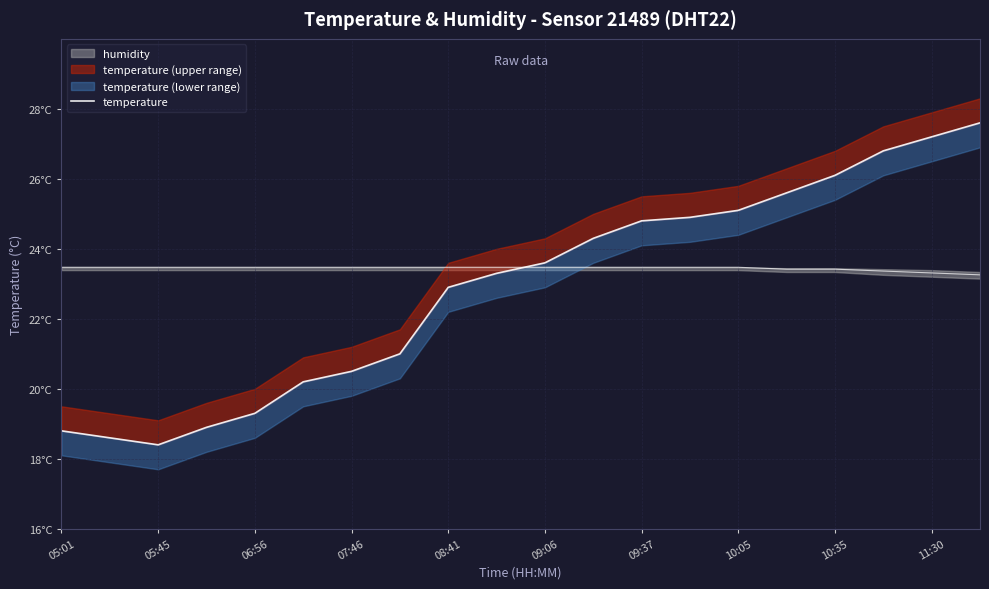

Approximately how many times larger is the value at 15 compared to 16?

1.0